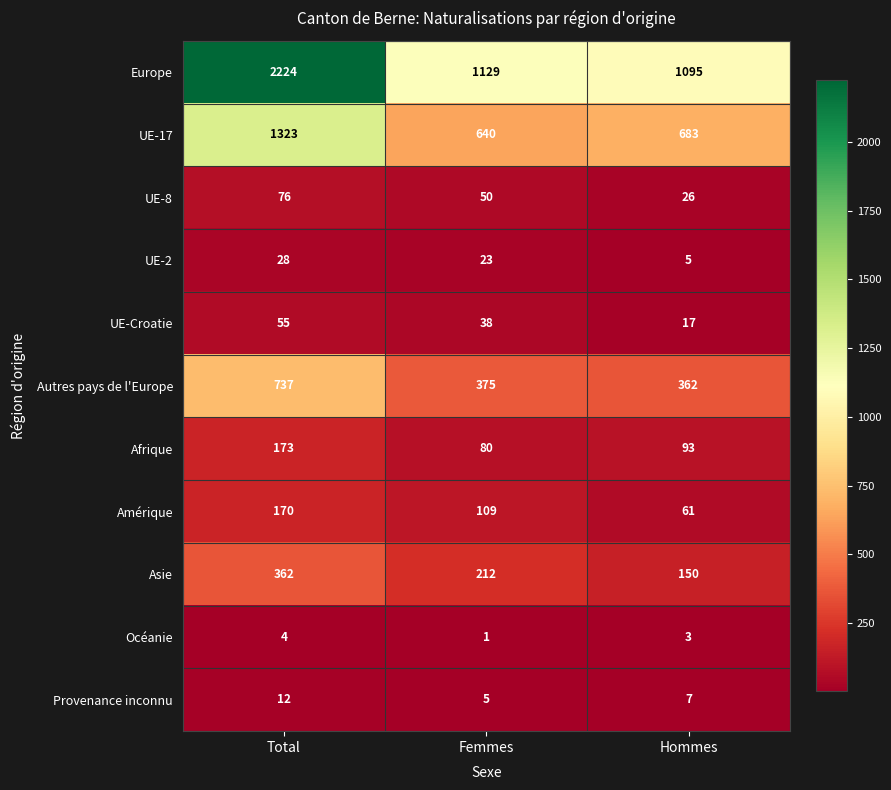

At which category is the sum across all series the highest?

Total